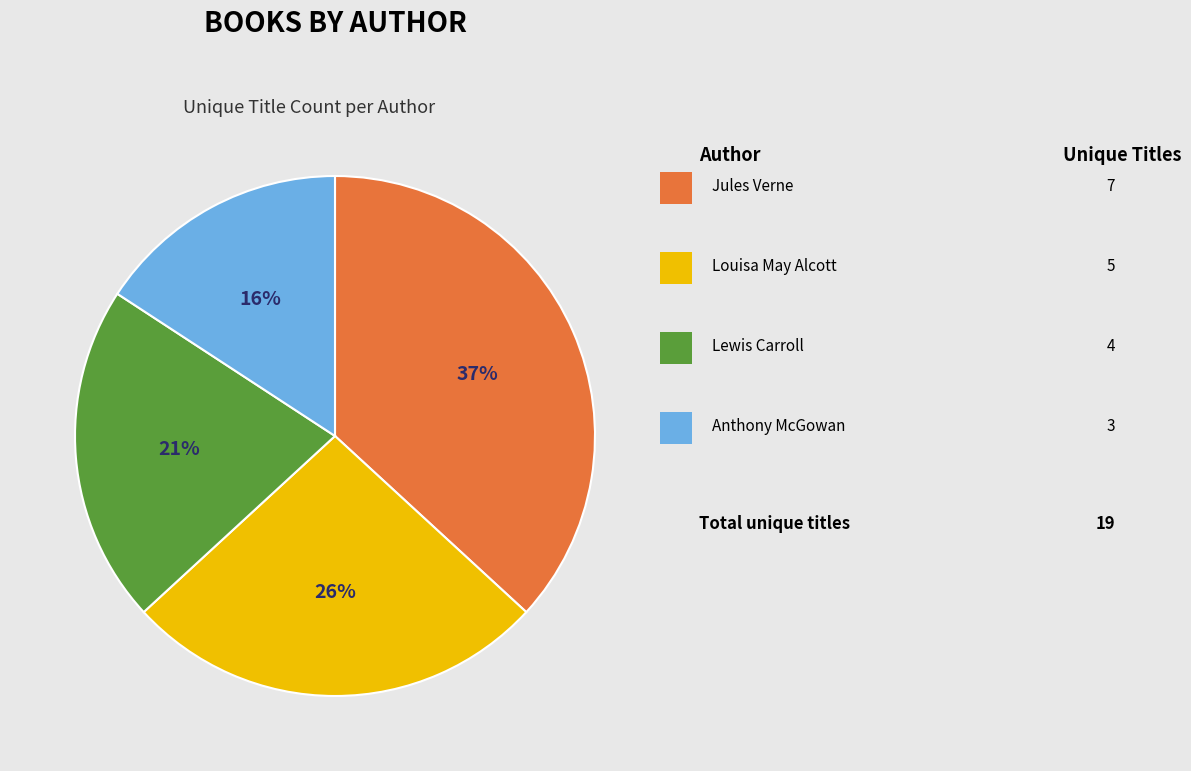

Is there any slice that represents more than half of the pie?

No